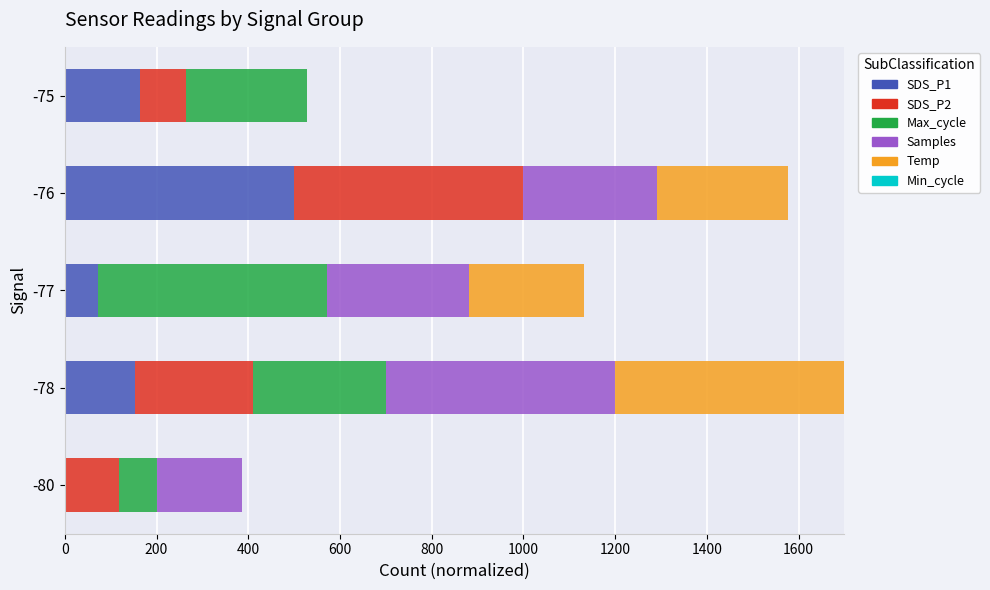

What is the total value across all series at -76?

1578.0